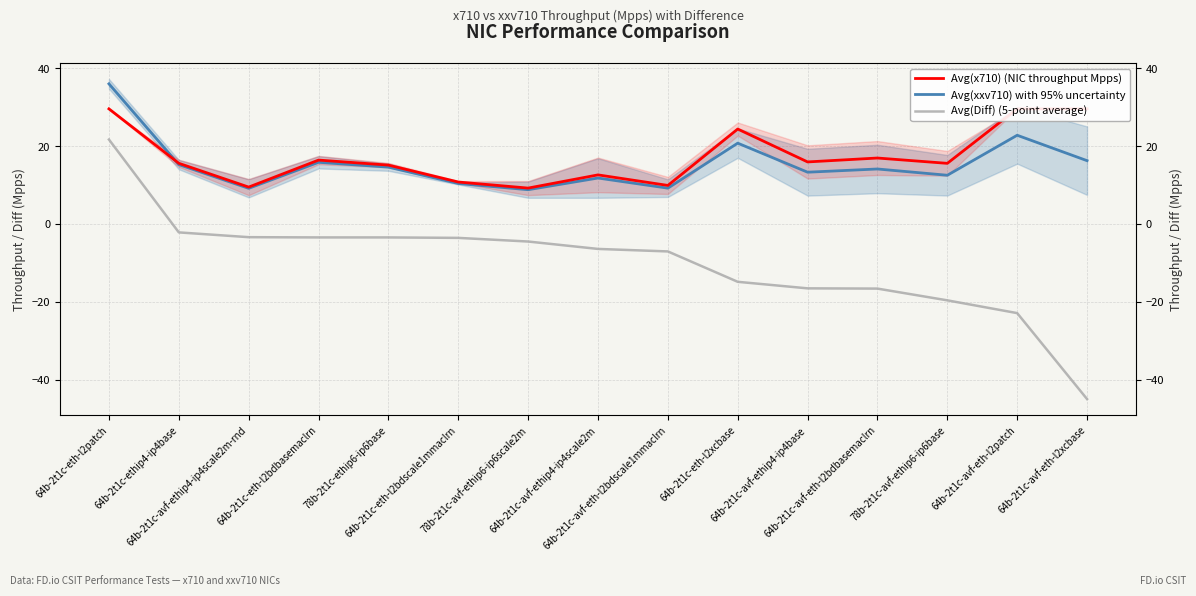

What is the average value of the Avg(xxv710) with 95% uncertainty series?

15.4